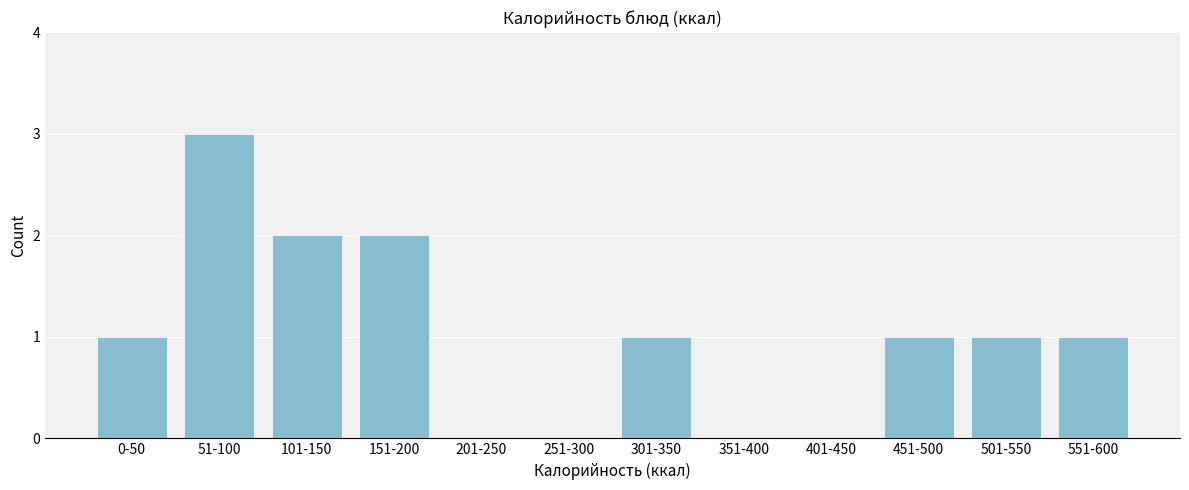

Reading right to left, list all the values displayed in this chart.

551-600=1	501-550=1	451-500=1	401-450=0	351-400=0	301-350=1	251-300=0	201-250=0	151-200=2	101-150=2	51-100=3	0-50=1